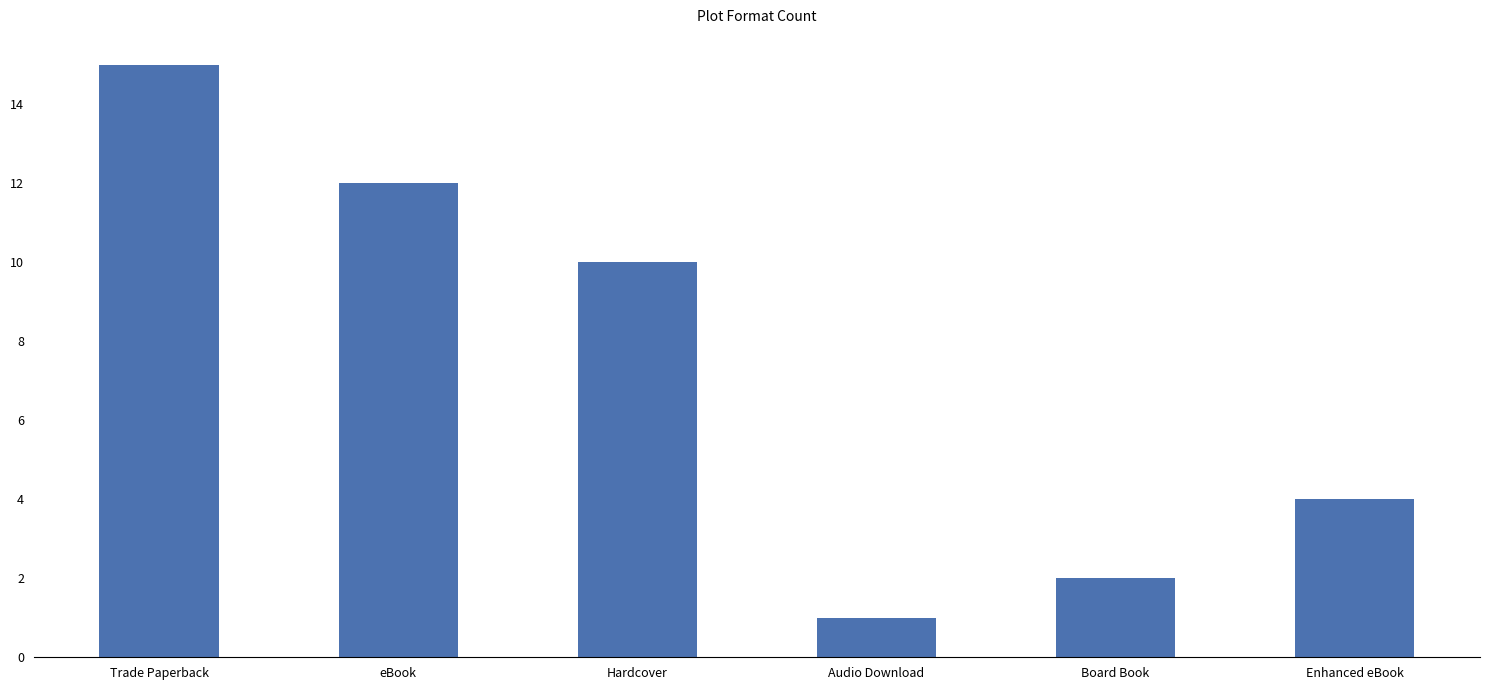

Which label corresponds to the smallest value in the chart?

Audio Download